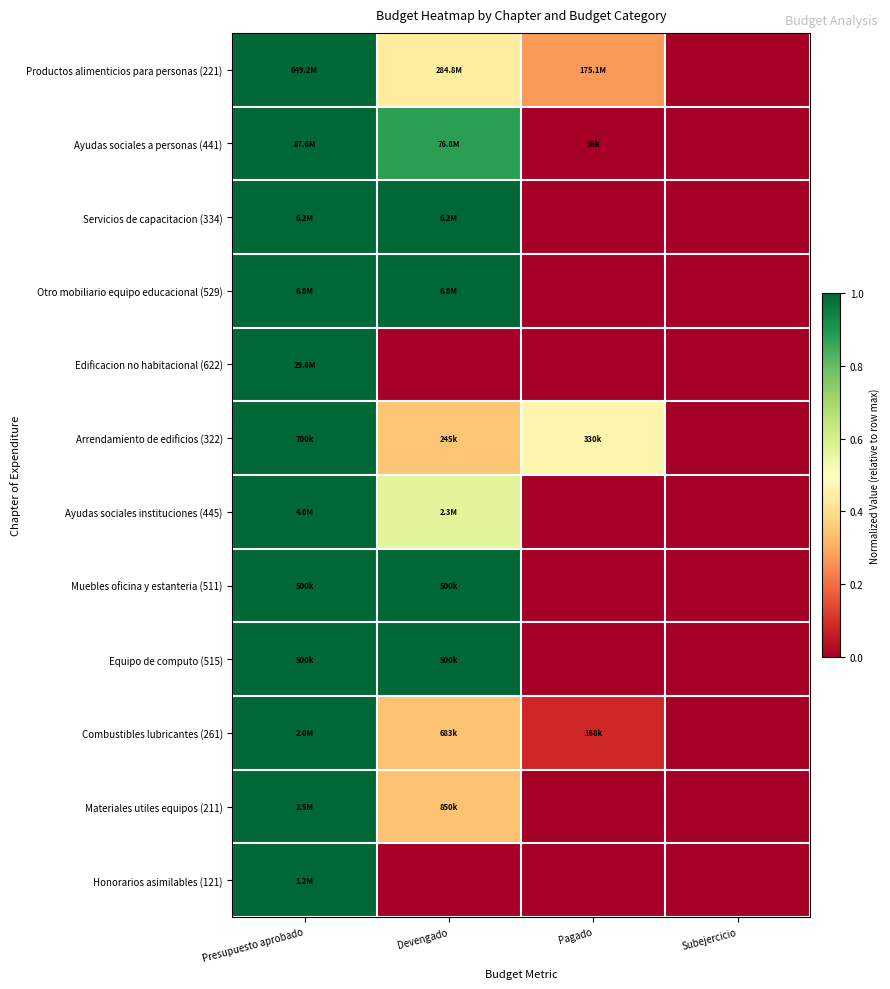

Reading left to right, list all the values displayed in this chart.

Productos alimenticios para personas (221): Presupuesto aprobado=1.0	Devengado=0.4	Pagado=0.3	Subejercicio=0.0
Ayudas sociales a personas (441): Presupuesto aprobado=1.0	Devengado=0.9	Pagado=0.0	Subejercicio=0.0
Servicios de capacitacion (334): Presupuesto aprobado=1.0	Devengado=1.0	Pagado=0.0	Subejercicio=0.0
Otro mobiliario equipo educacional (529): Presupuesto aprobado=1.0	Devengado=1.0	Pagado=0.0	Subejercicio=0.0
Edificacion no habitacional (622): Presupuesto aprobado=1.0	Devengado=0.0	Pagado=0.0	Subejercicio=0.0
Arrendamiento de edificios (322): Presupuesto aprobado=1.0	Devengado=0.3	Pagado=0.5	Subejercicio=0.0
Ayudas sociales instituciones (445): Presupuesto aprobado=1.0	Devengado=0.6	Pagado=0.0	Subejercicio=0.0
Muebles oficina y estanteria (511): Presupuesto aprobado=1.0	Devengado=1.0	Pagado=0.0	Subejercicio=0.0
Equipo de computo (515): Presupuesto aprobado=1.0	Devengado=1.0	Pagado=0.0	Subejercicio=0.0
Combustibles lubricantes (261): Presupuesto aprobado=1.0	Devengado=0.3	Pagado=0.1	Subejercicio=0.0
Materiales utiles equipos (211): Presupuesto aprobado=1.0	Devengado=0.3	Pagado=0.0	Subejercicio=0.0
Honorarios asimilables (121): Presupuesto aprobado=1.0	Devengado=0.0	Pagado=0.0	Subejercicio=0.0